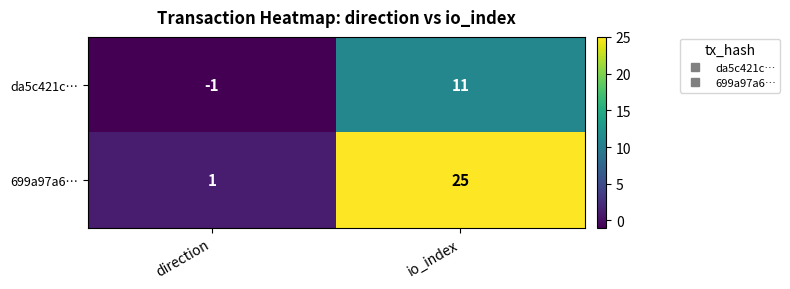

Between direction and io_index, which series saw the biggest shift?

699a97a6…